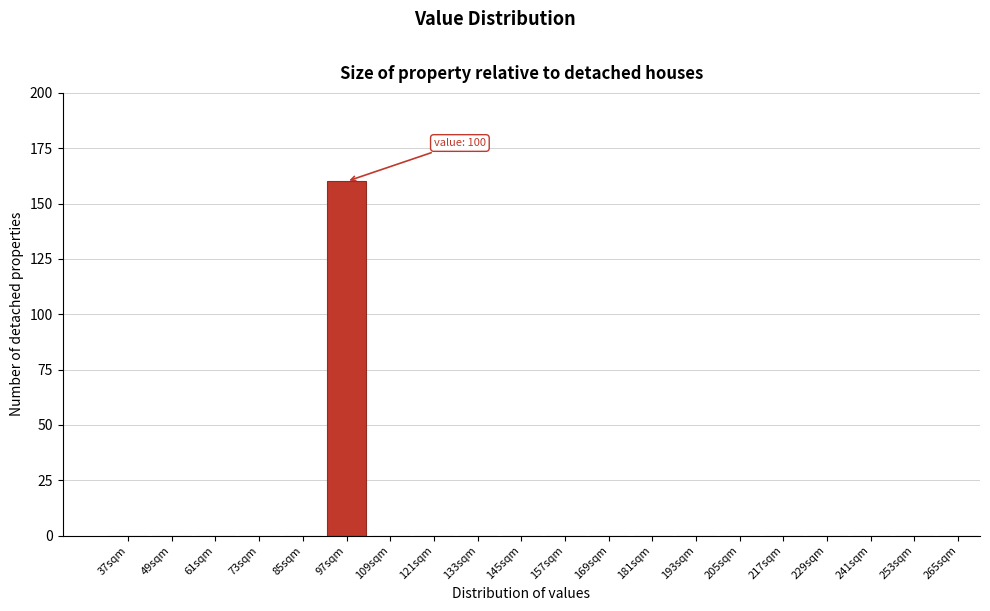

Reading left to right, transcribe all the data shown in this chart.

37sqm=0	49sqm=0	61sqm=0	73sqm=0	85sqm=0	97sqm=160	109sqm=0	121sqm=0	133sqm=0	145sqm=0	157sqm=0	169sqm=0	181sqm=0	193sqm=0	205sqm=0	217sqm=0	229sqm=0	241sqm=0	253sqm=0	265sqm=0